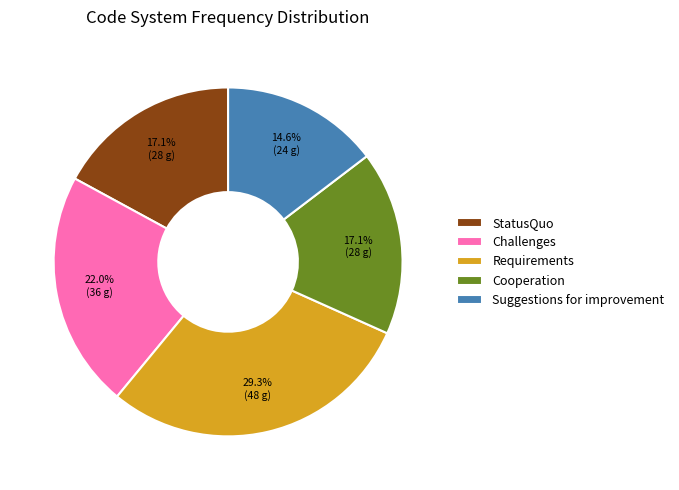

To the nearest percent, what is the average slice percentage?

20%